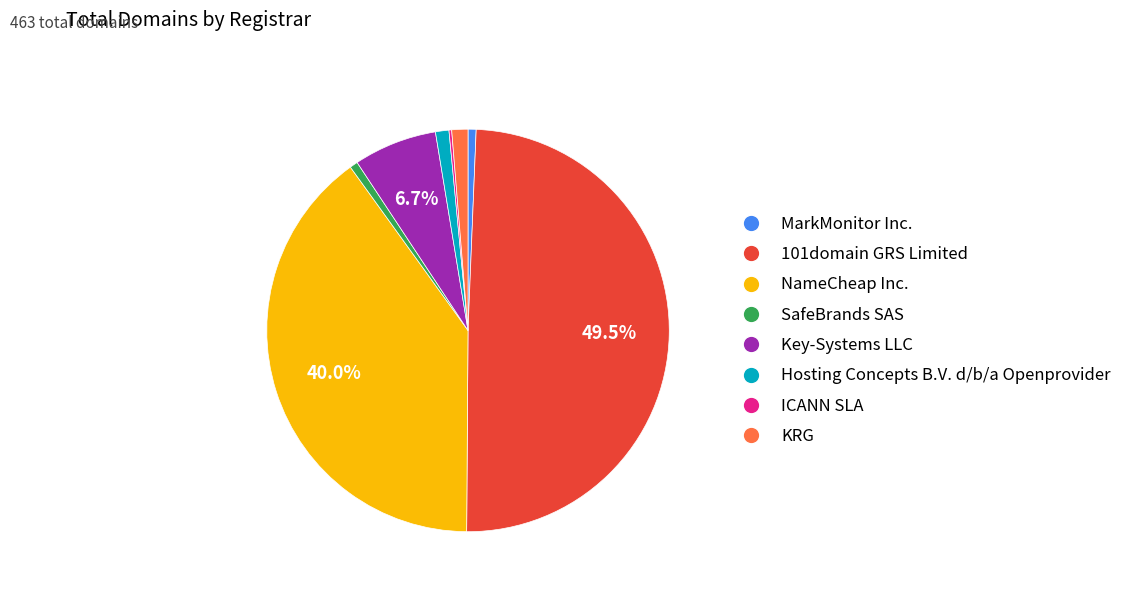

Which category has the biggest portion of the pie?

101domain GRS Limited